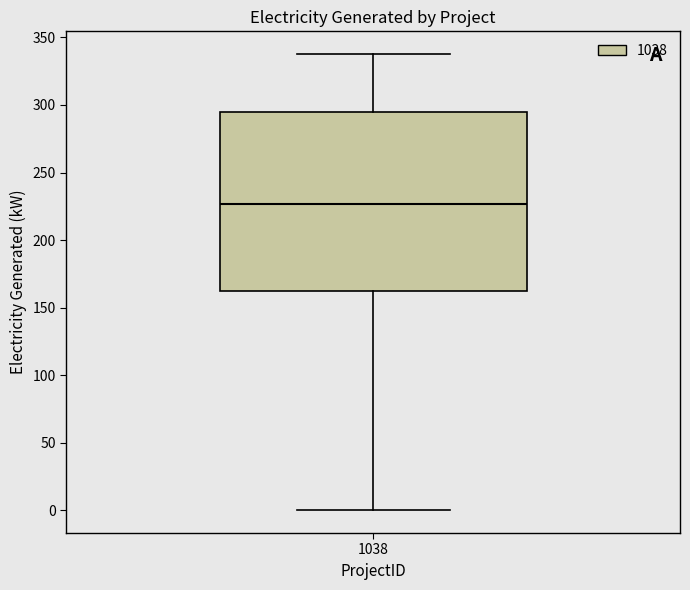

Read this box plot against the y-axis: the position of the median line, the range covered by the box, and the ends of both whiskers. The values are not printed on the chart, so give them approximately, as read against the axis.

median 225, box 165 to 295, whiskers 0 to 340